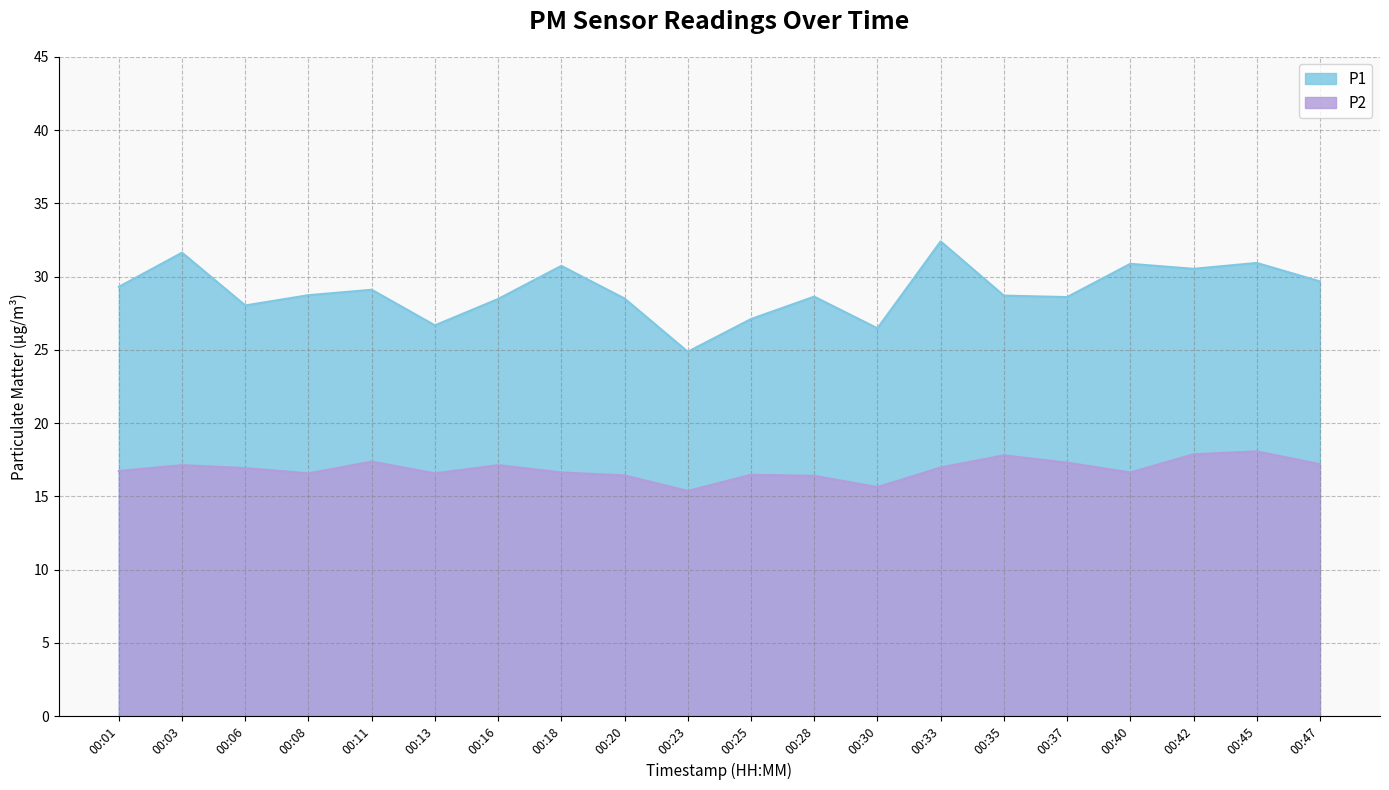

What is the highest value of the P2 series?

18.1